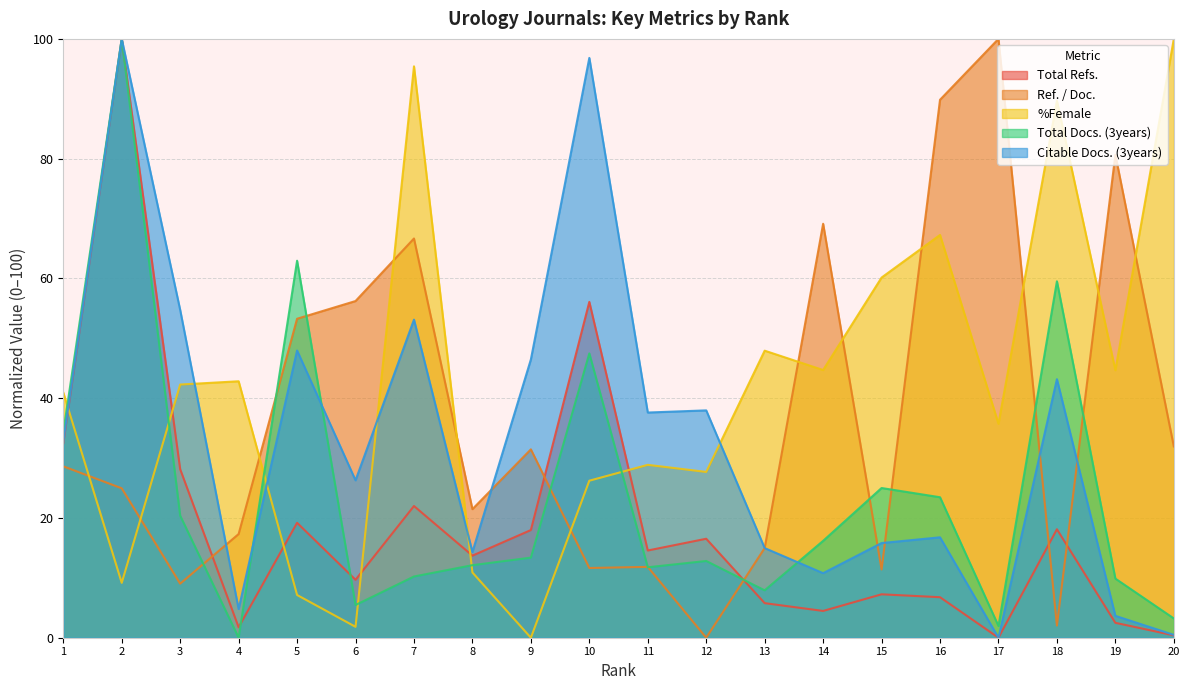

Is it true that Total Refs. equals 5.8 at 13?

True